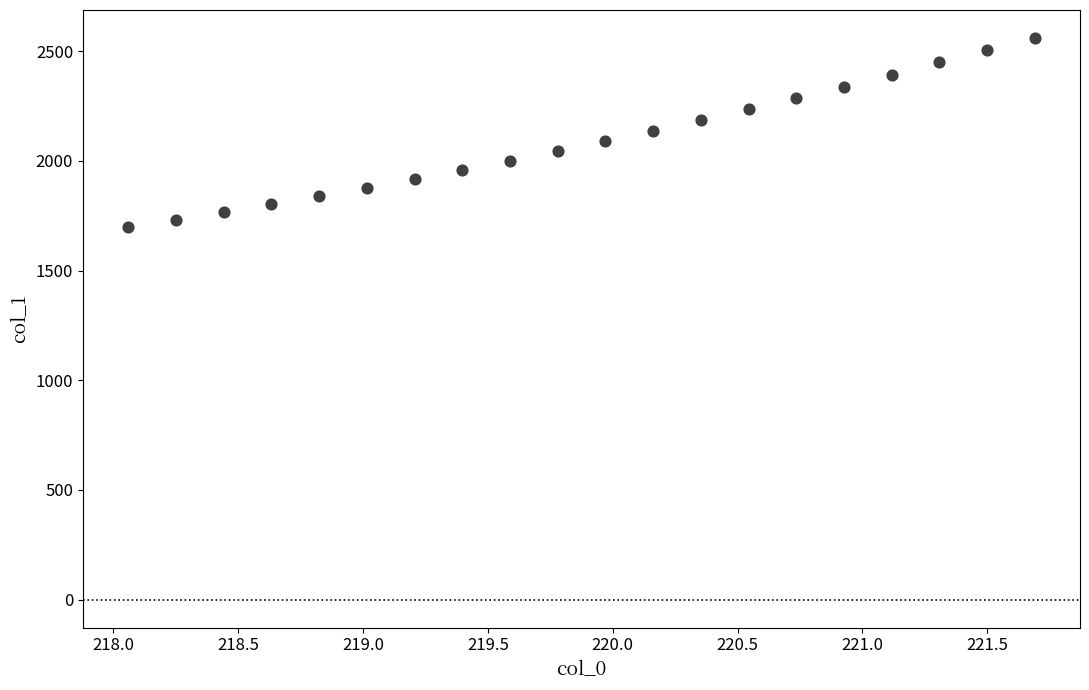

What is the range of X values (max minus min)?

3.6